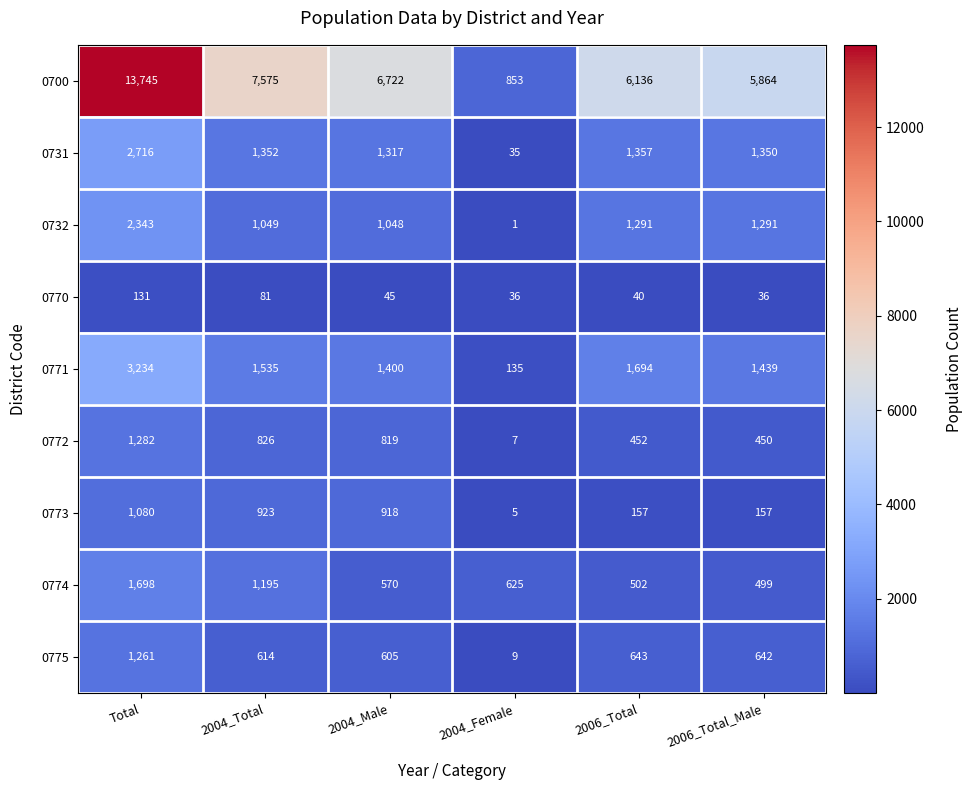

What is the smallest value displayed?

1